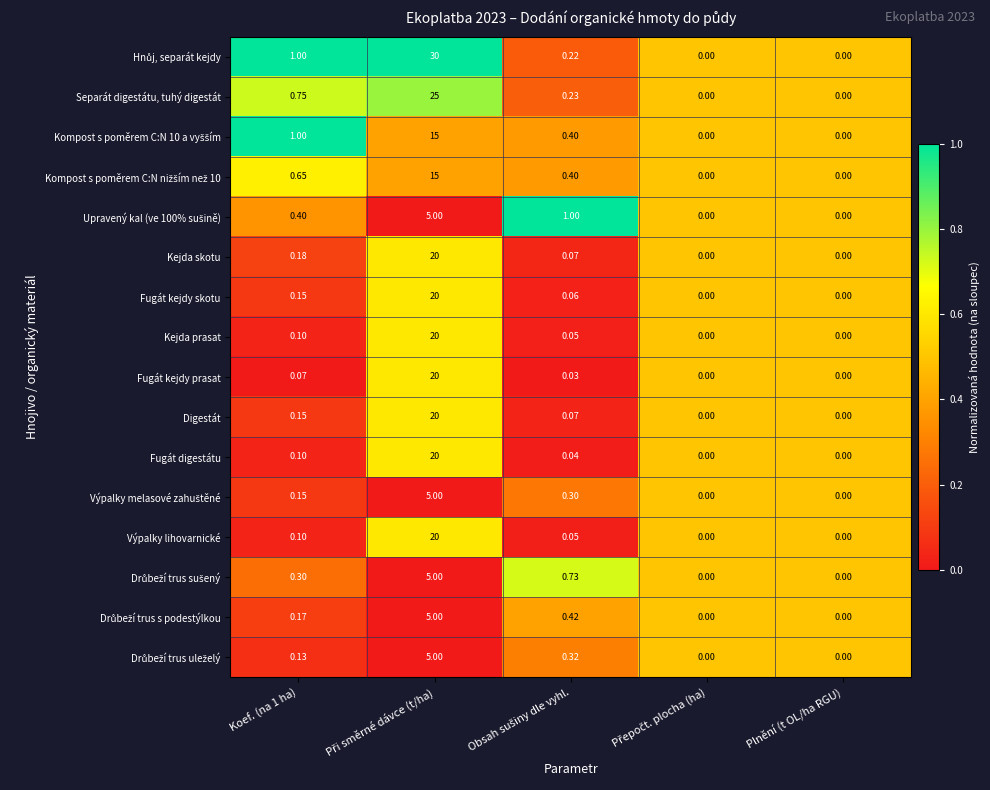

How many values in the Fugát kejdy prasat series exceed 0?

3